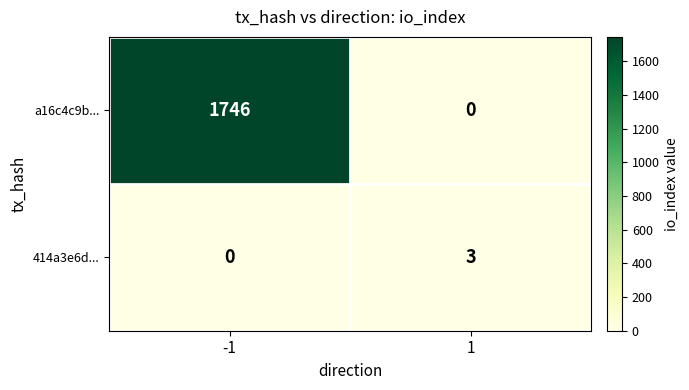

List the series in order of their overall mean, highest first.

a16c4c9b..., 414a3e6d...